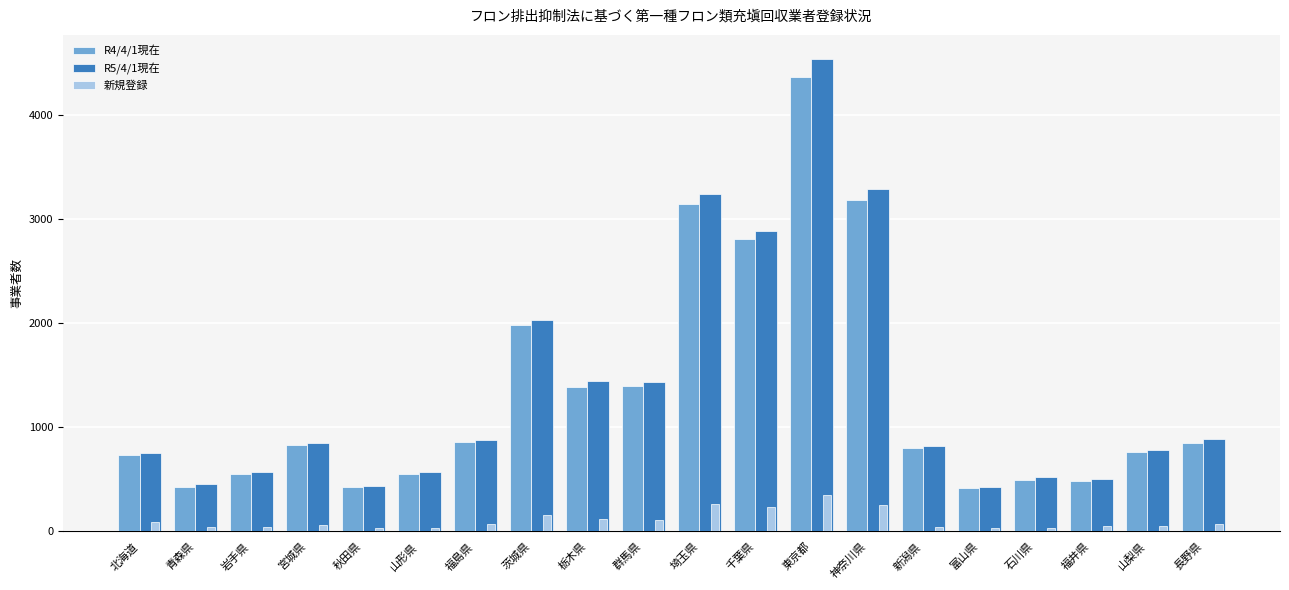

How many groups of bars are there?

20